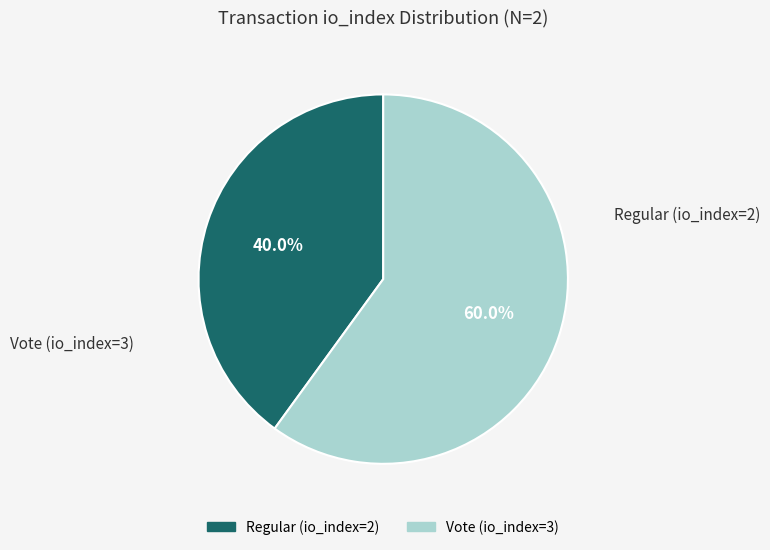

To the nearest percent, what percentage of the pie is Vote (io_index=3)?

60%